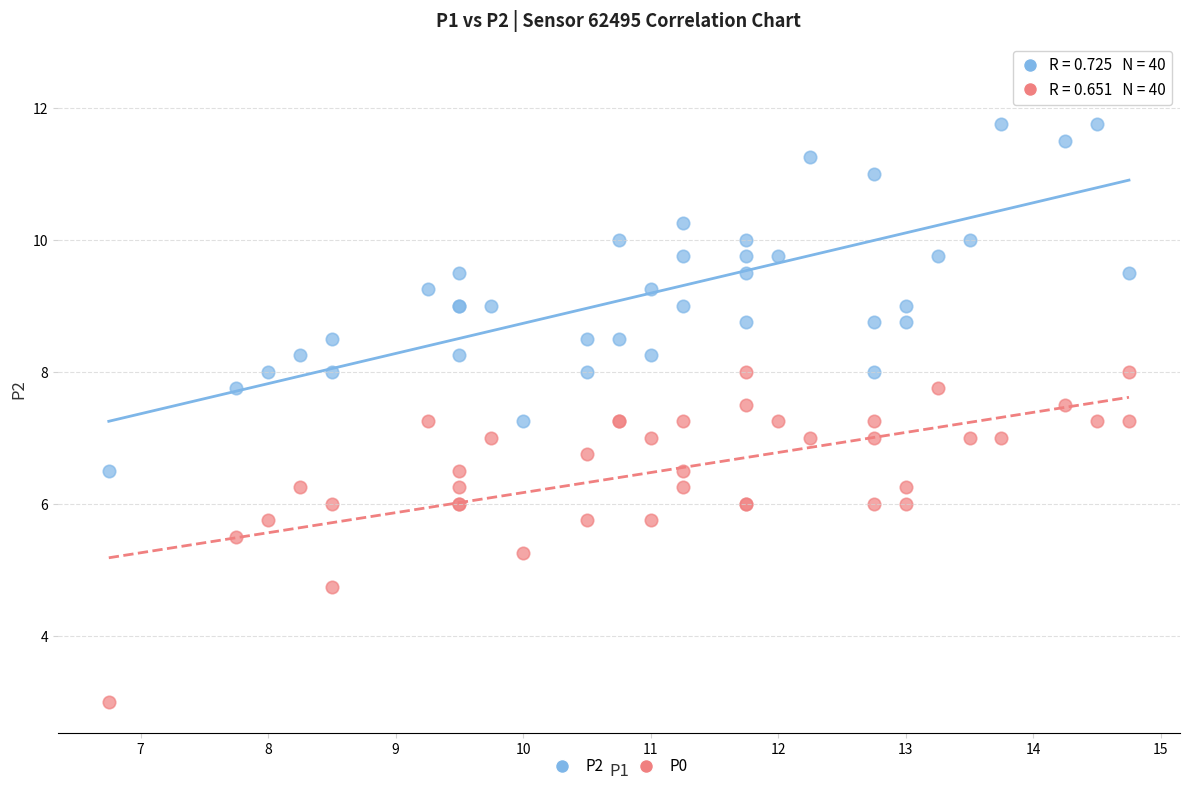

What are all the series names shown in the legend?

P2, P0